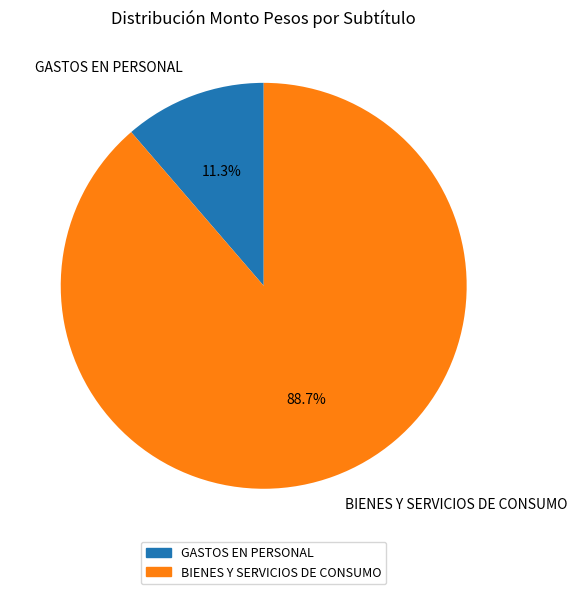

Does BIENES Y SERVICIOS DE CONSUMO represent more than half of the total?

Yes